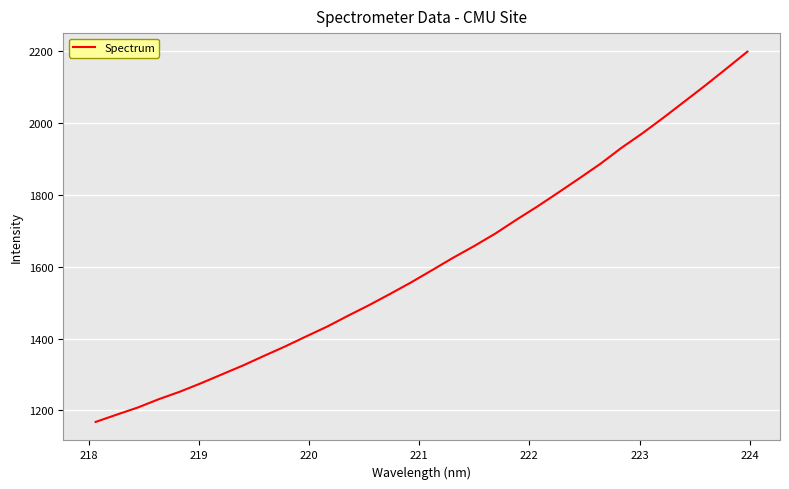

What is the difference between the maximum and minimum values?

1032.1